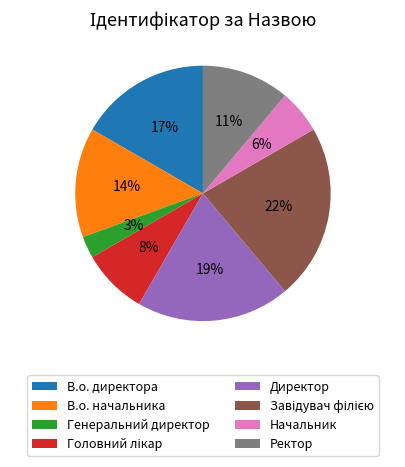

To the nearest percent, what percentage of the pie is Генеральний директор?

3%